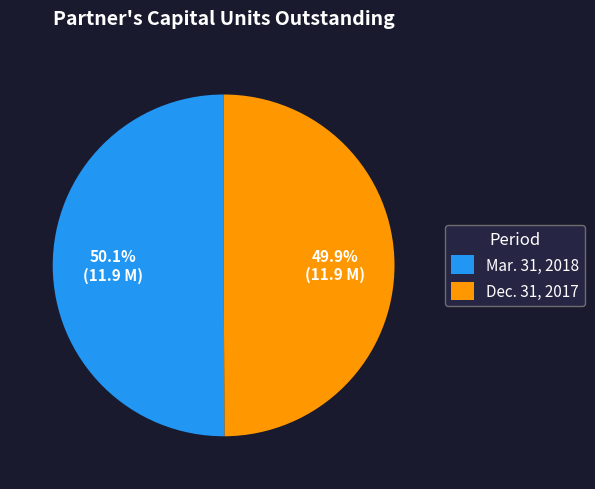

How much of the chart is everything except Mar. 31, 2018?

49.9%